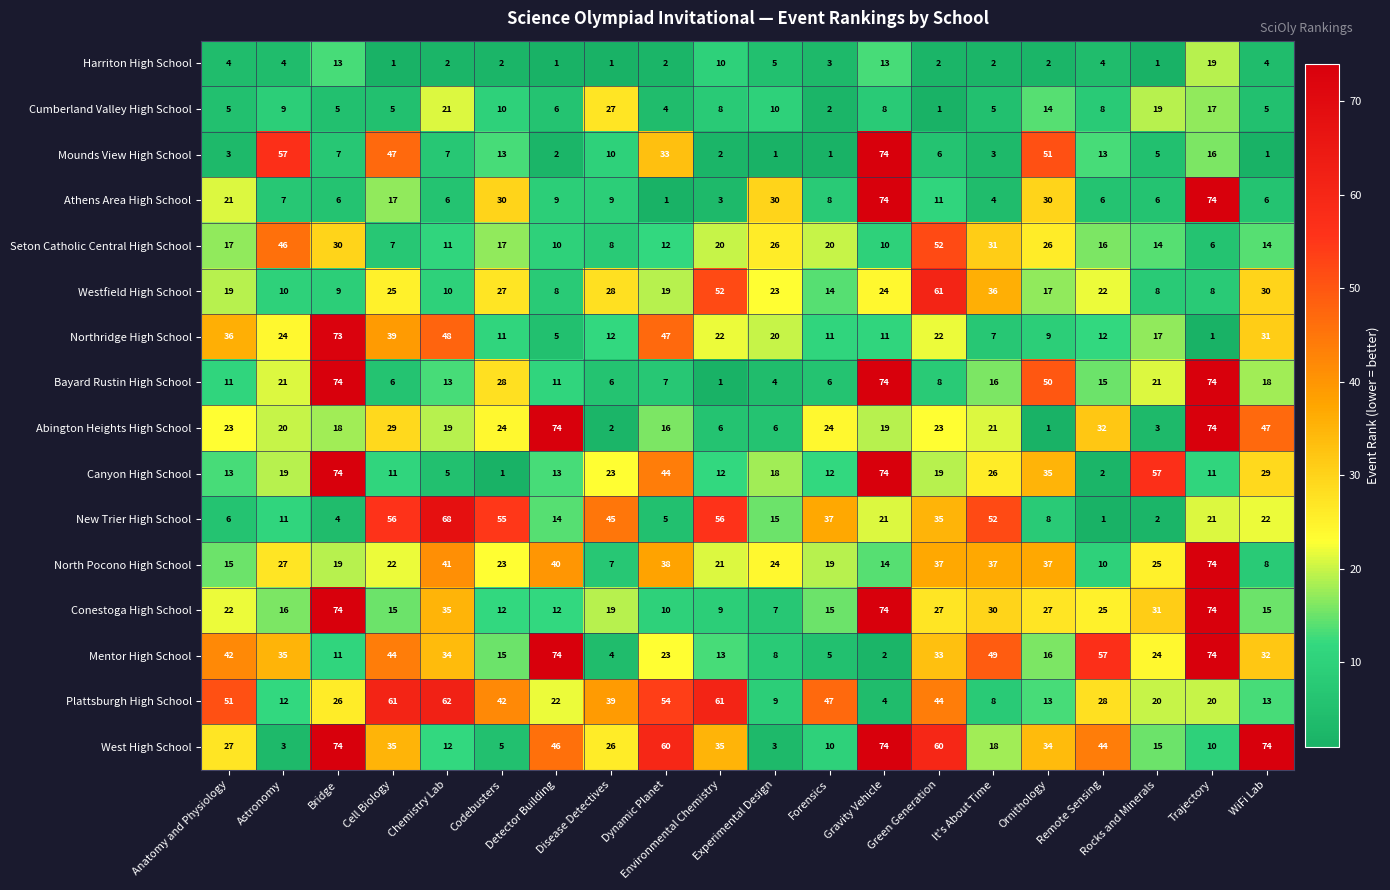

What is the greatest value displayed?

74